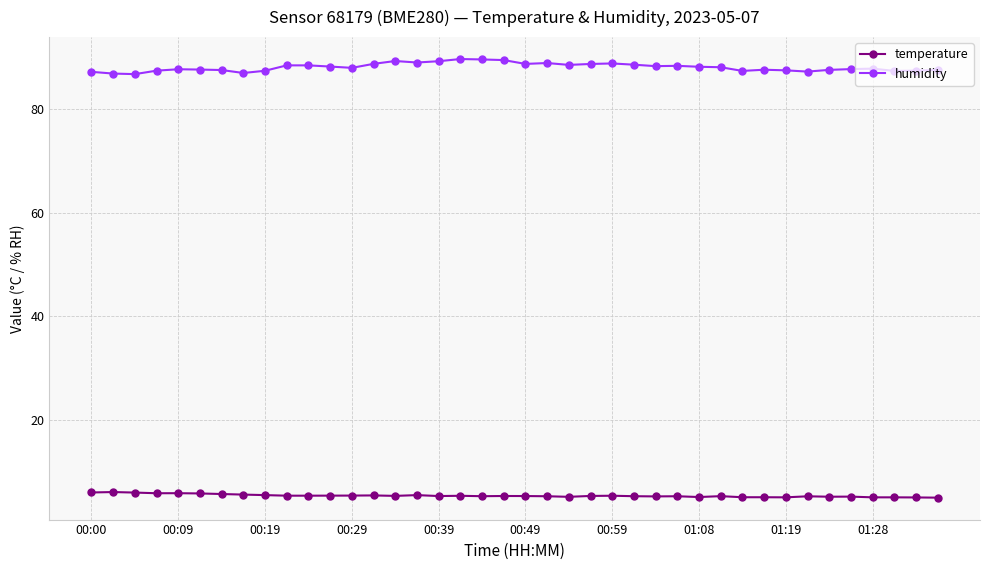

Which series has the widest spread of values?

humidity